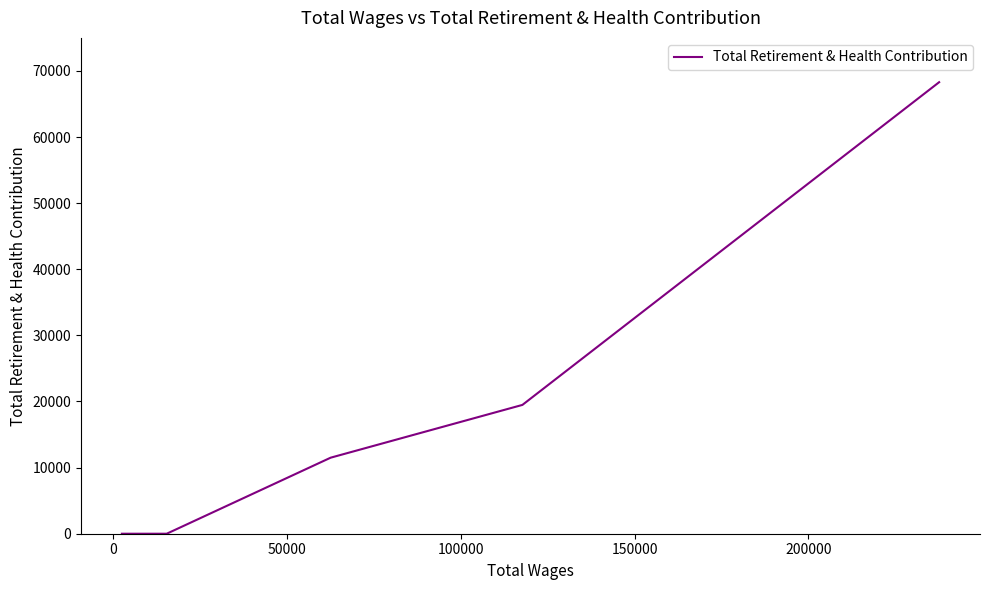

What position from the left is 0?

2